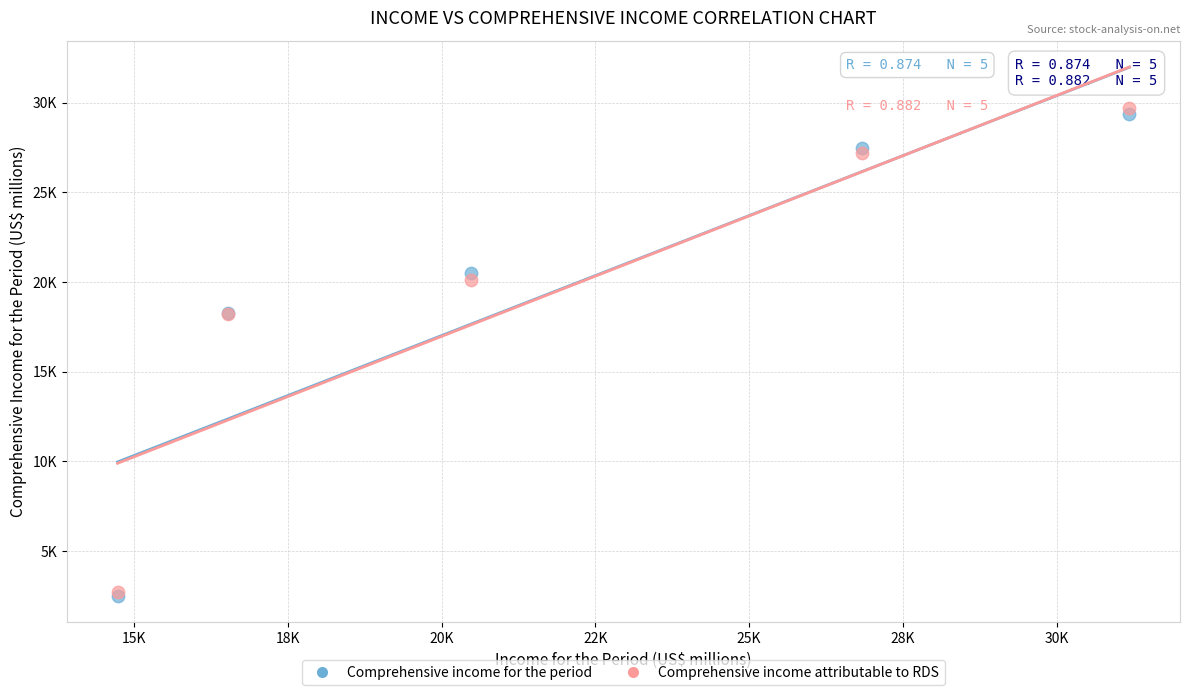

What are all the series names shown in the legend?

Comprehensive income for the period, Comprehensive income attributable to RDS